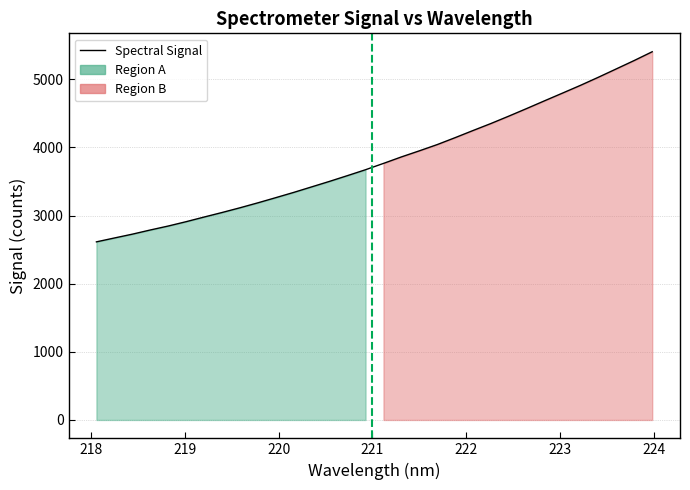

What is the average value?

3823.1